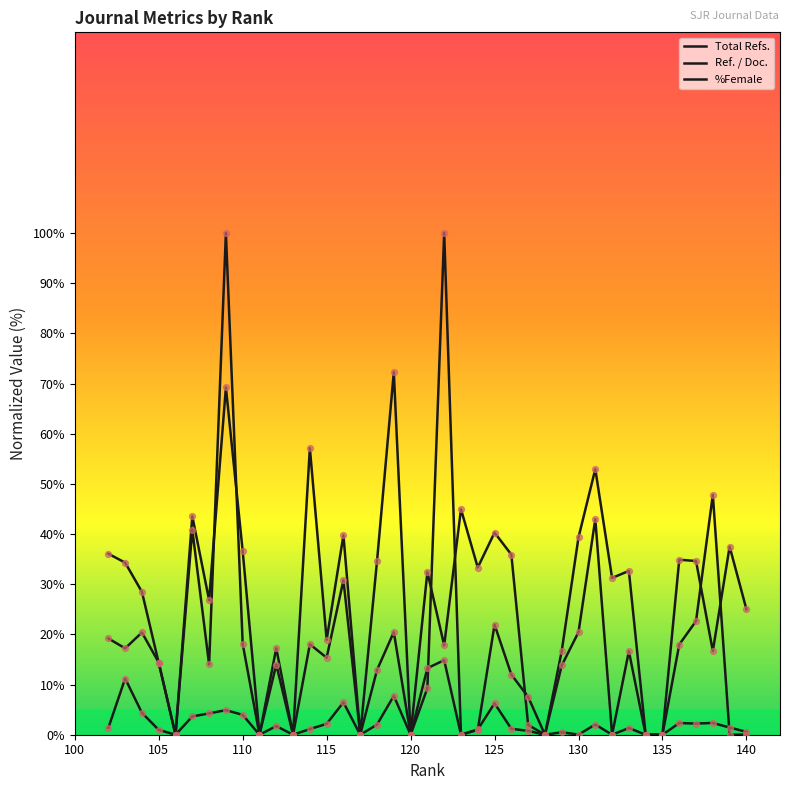

Is the value of %Female at 138 greater than the value of Ref. / Doc. at 139?

Yes